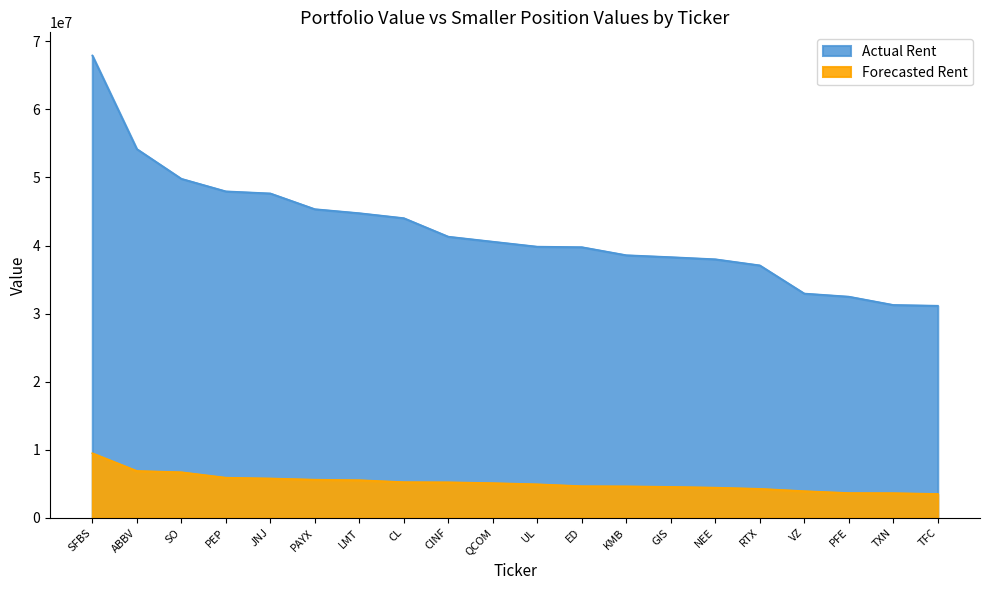

Is it true that Forecasted Rent equals 3630012 at TXN?

True